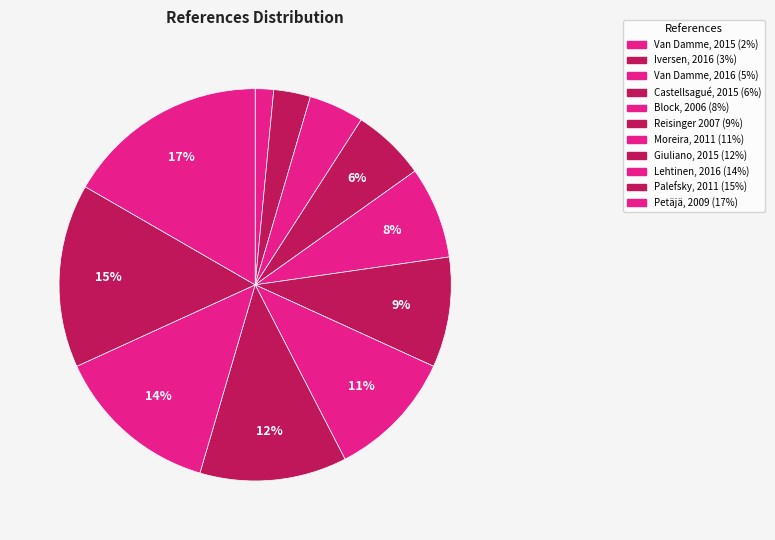

Which has a higher value, Van Damme, 2016 or Castellsagué, 2015?

Castellsagué, 2015